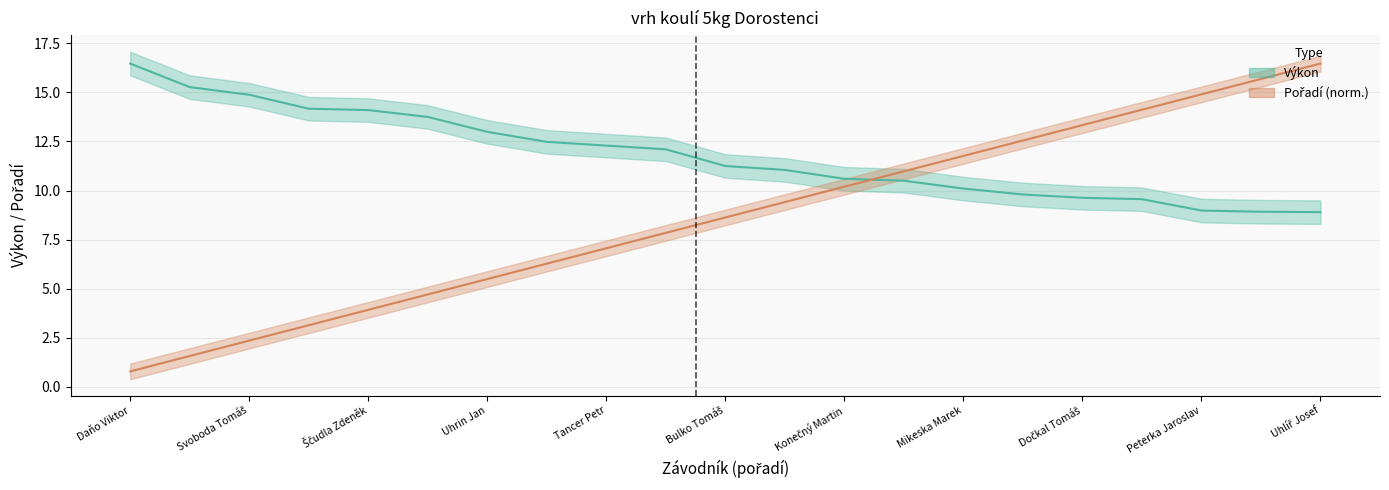

Is it true that Pořadí equals 11.8 at Mikeska Marek?

True